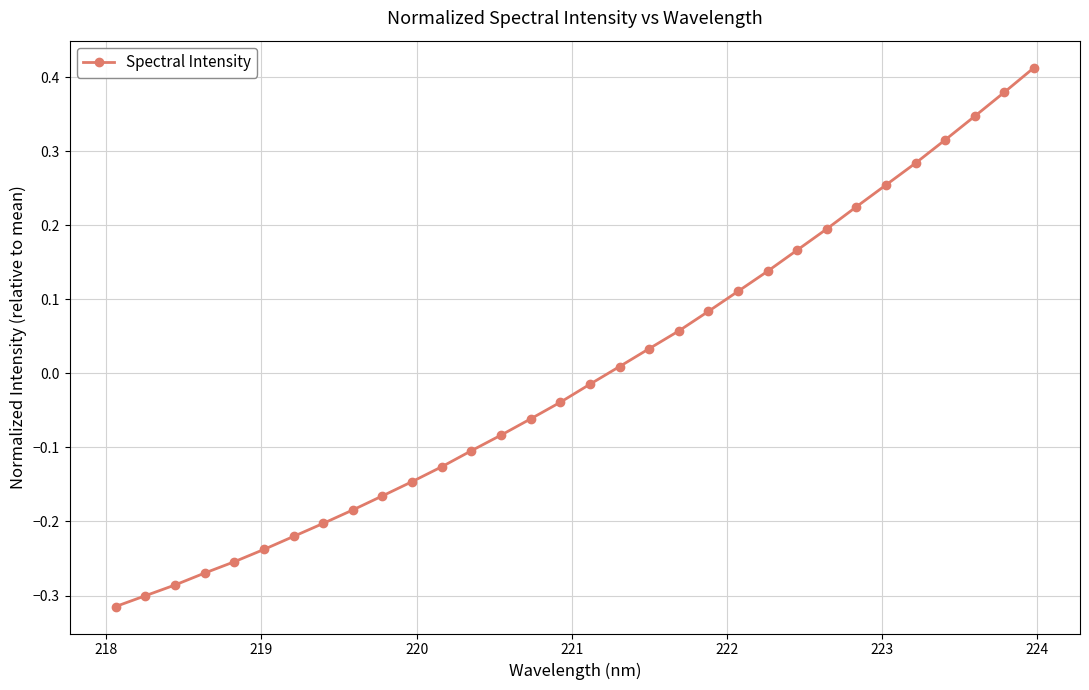

True or false: the data has more than 2 interior local peaks.

False